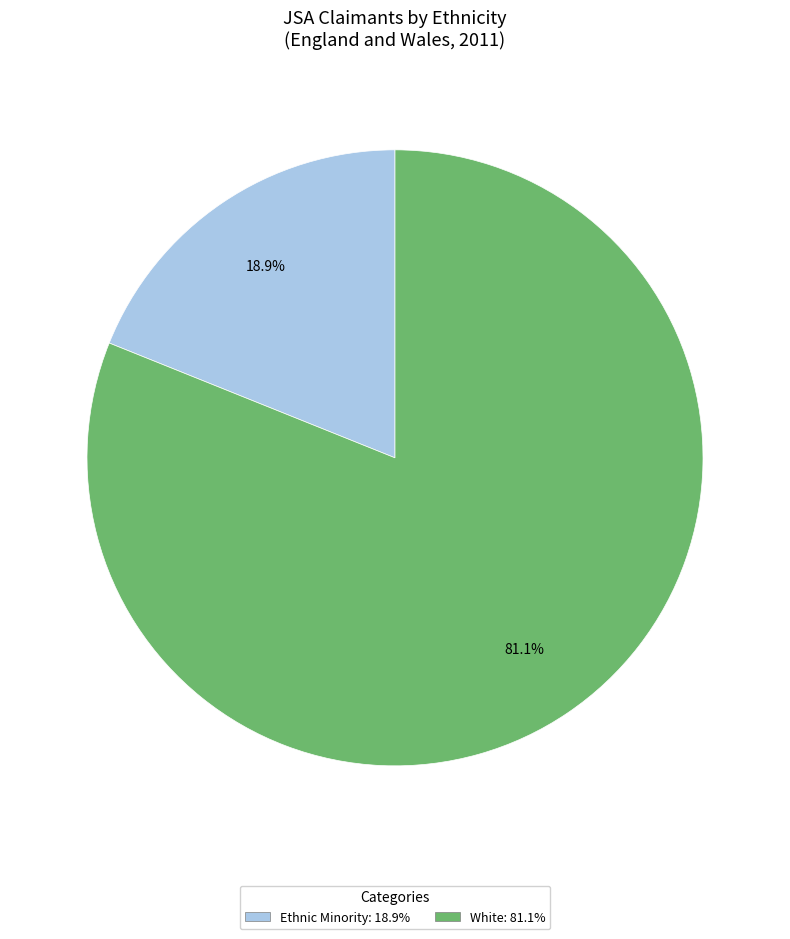

To the nearest percent, what portion does Ethnic Minority represent?

19%